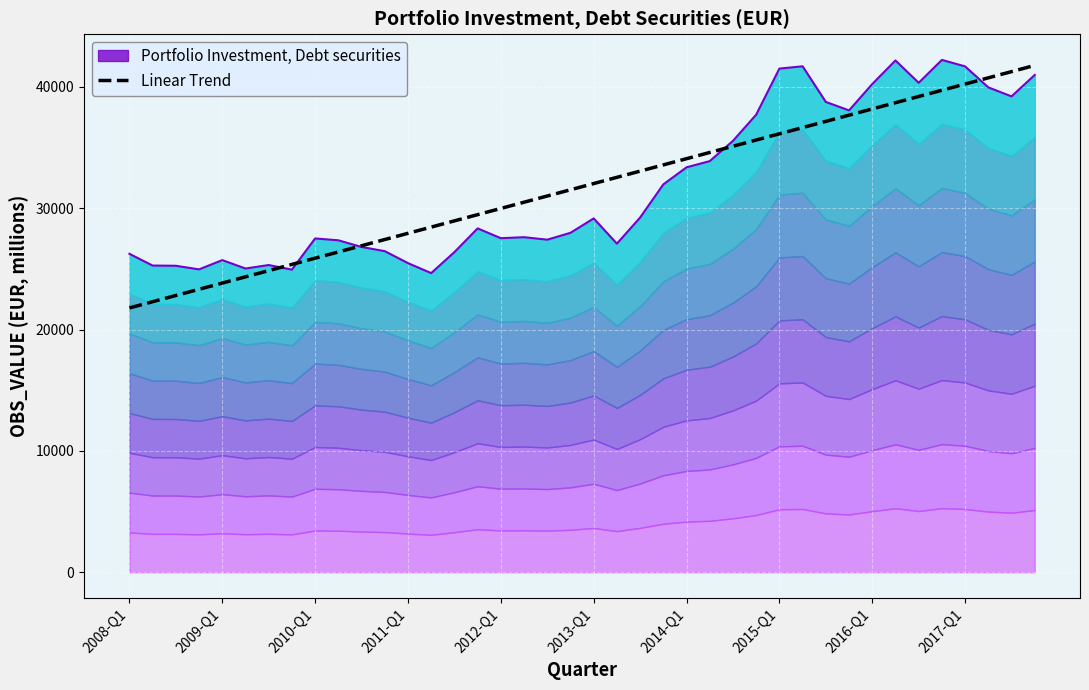

How many lines are shown in the chart?

2